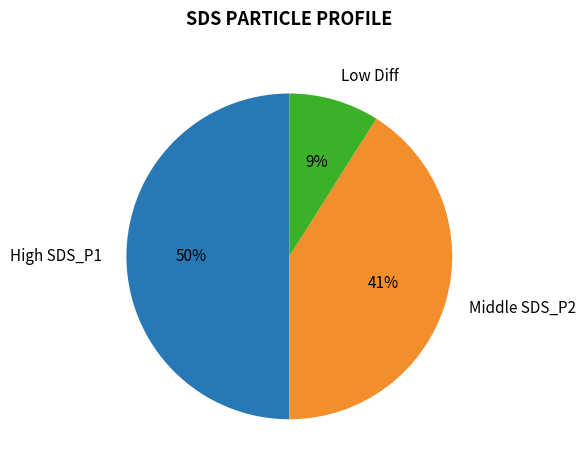

Which category accounts for the majority?

High SDS_P1